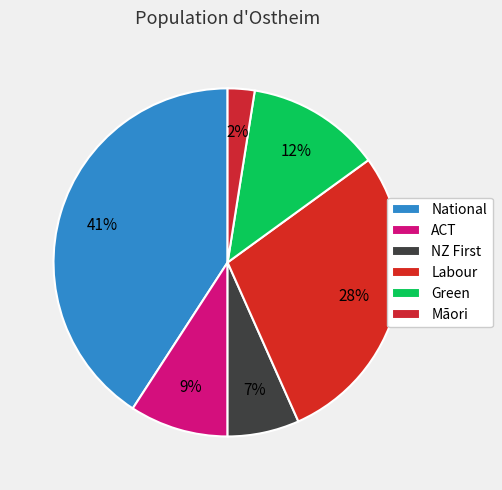

Is there a majority slice in this chart?

No